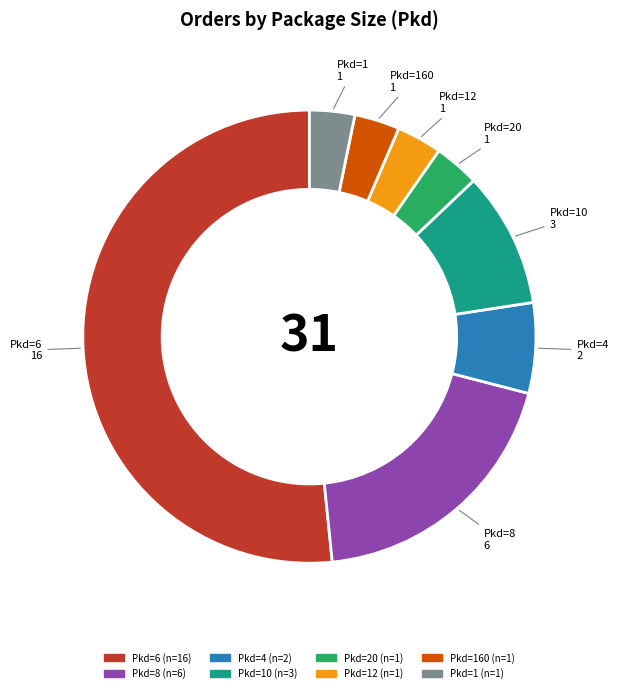

Is there a majority slice in this chart?

Yes